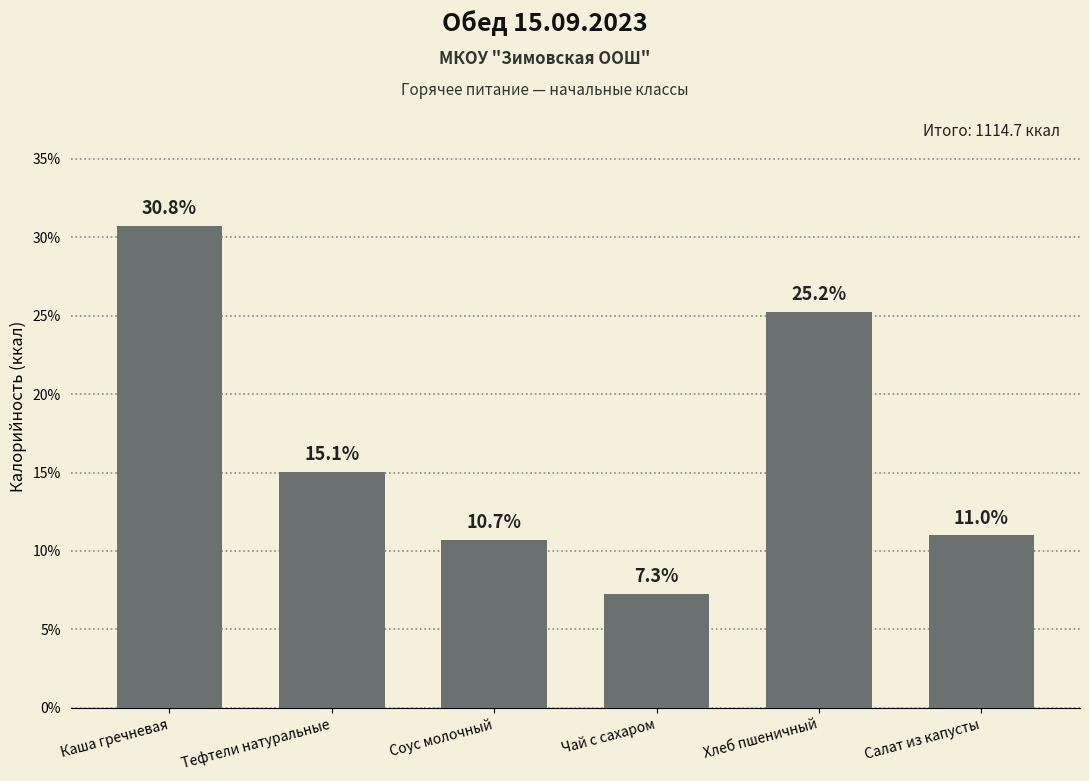

Which label corresponds to the largest value in the chart?

Каша гречневая